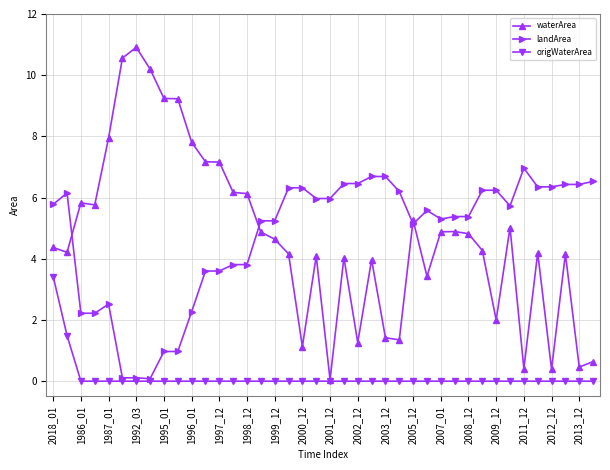

What is the value of the landArea point at the 10th from the left?

1.0